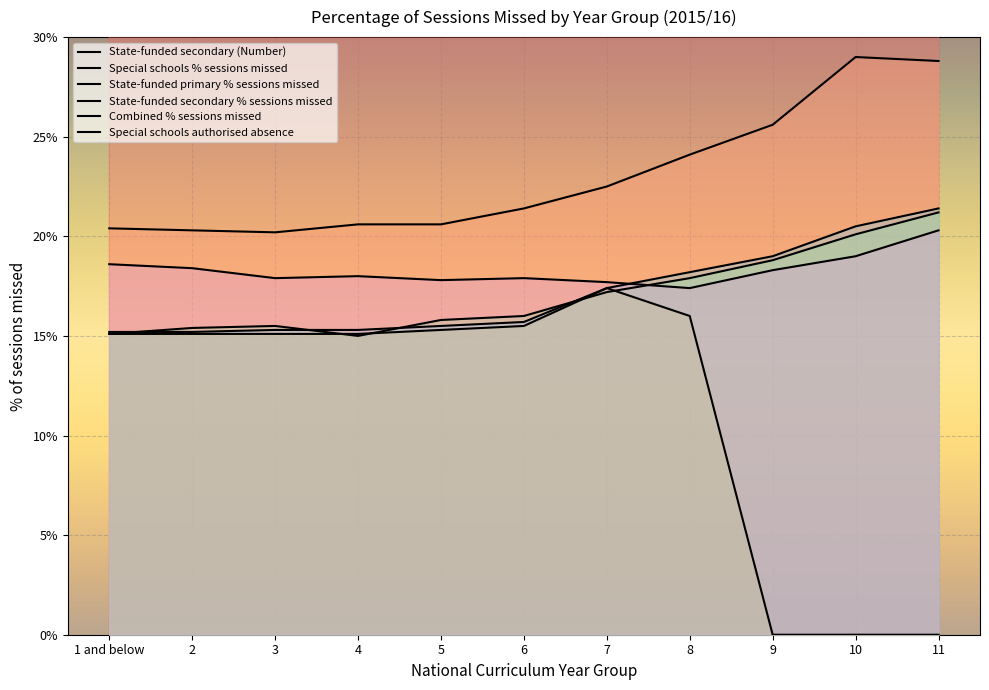

What are all the series names shown in the legend?

State-funded secondary (Number), Special schools % sessions missed, State-funded primary % sessions missed, State-funded secondary % sessions missed, Combined % sessions missed, Special schools authorised absence